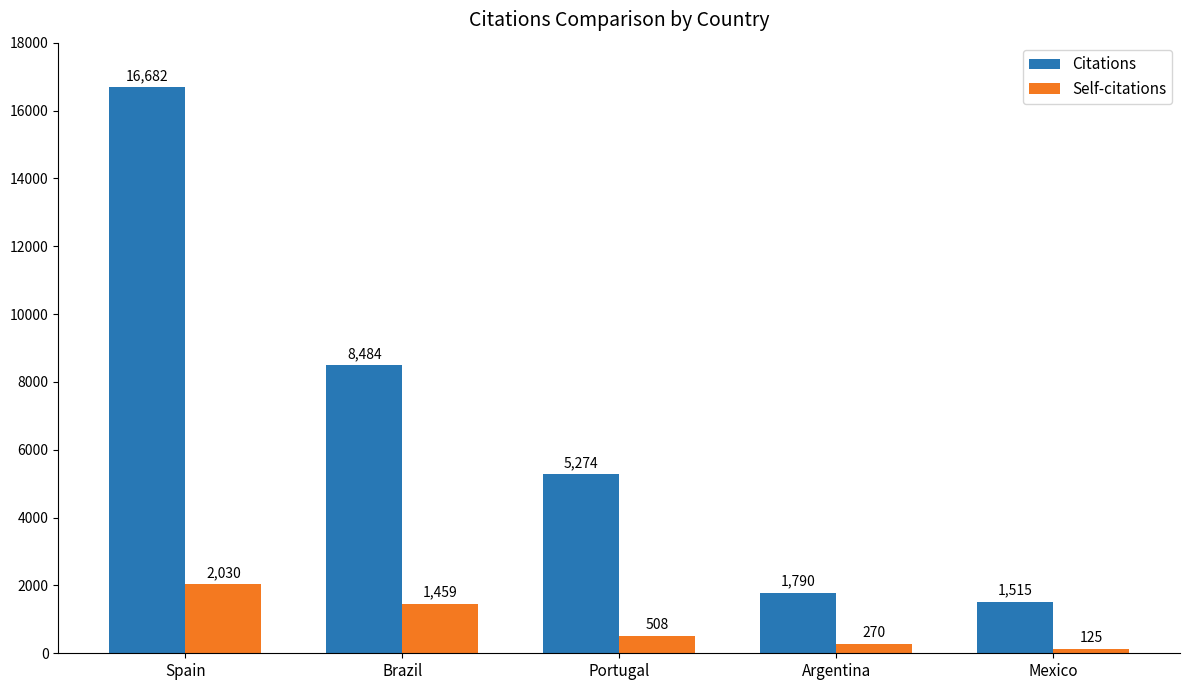

Which series has the widest spread of values?

Citations